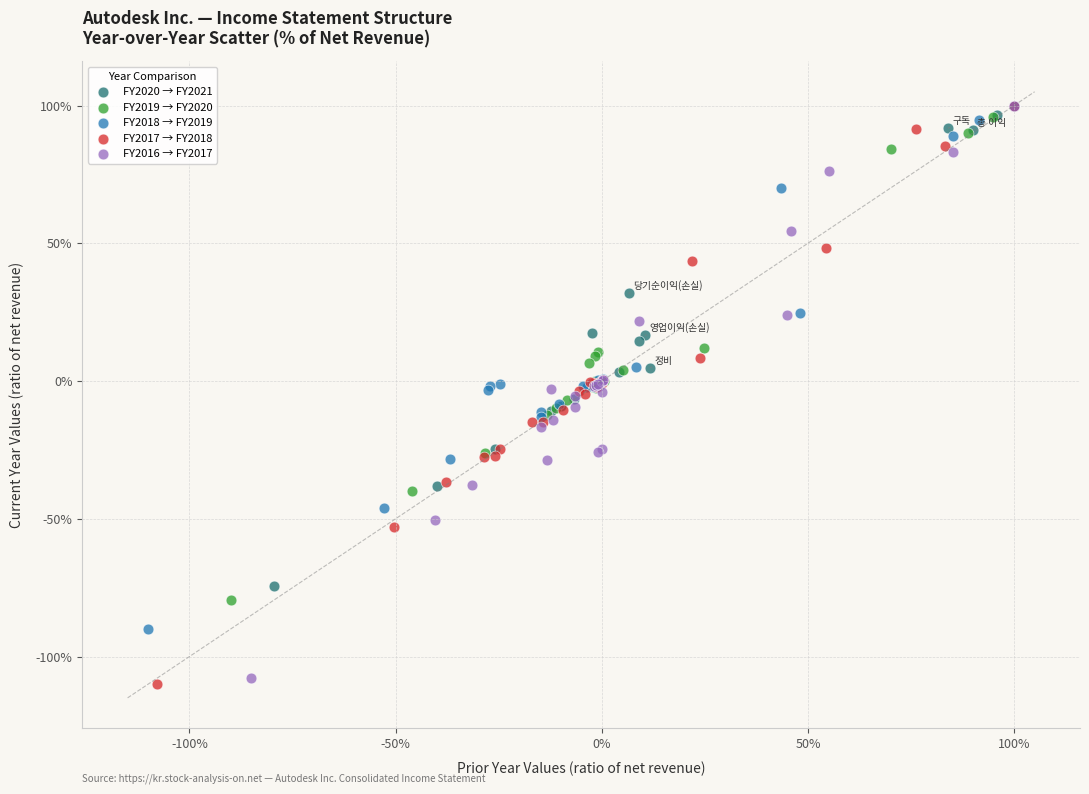

What are all the series names shown in the legend?

FY2020 → FY2021, FY2019 → FY2020, FY2018 → FY2019, FY2017 → FY2018, FY2016 → FY2017